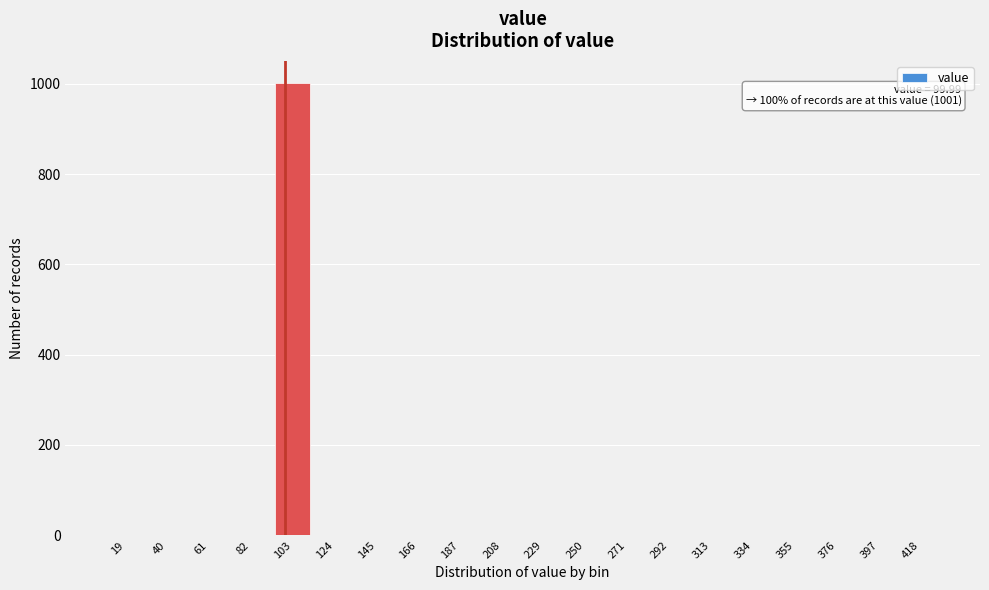

Over which range of the x-axis is the bar tallest?

93 to 114